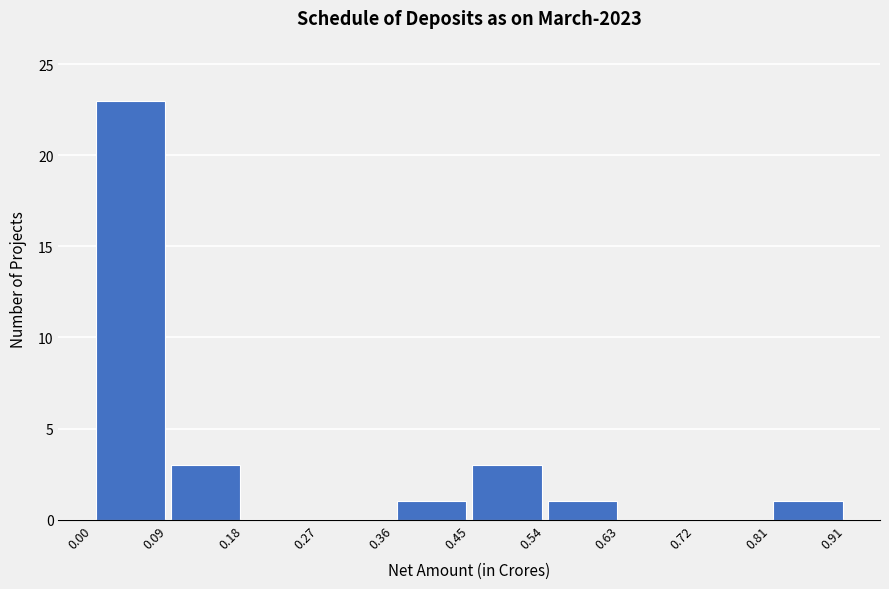

Which range on the x-axis has the tallest bar?

0.00 to 0.09